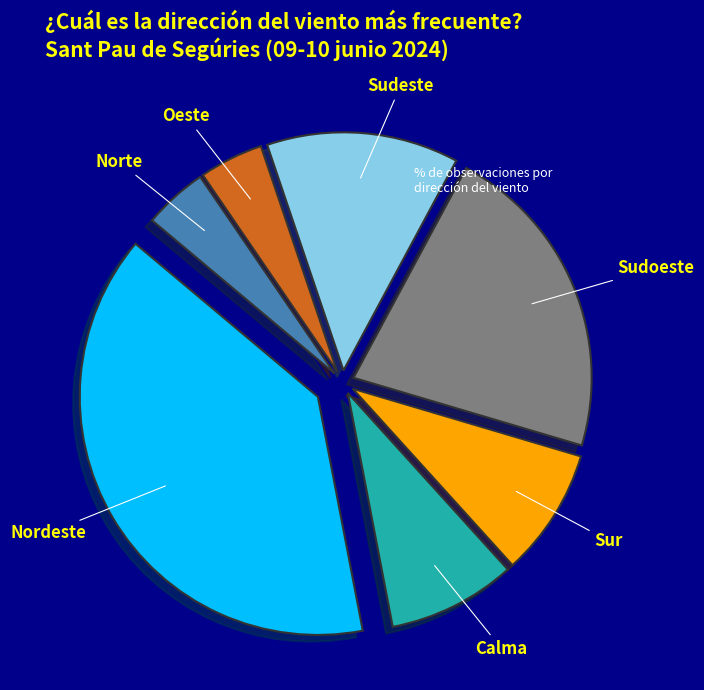

Is there a majority slice in this chart?

No